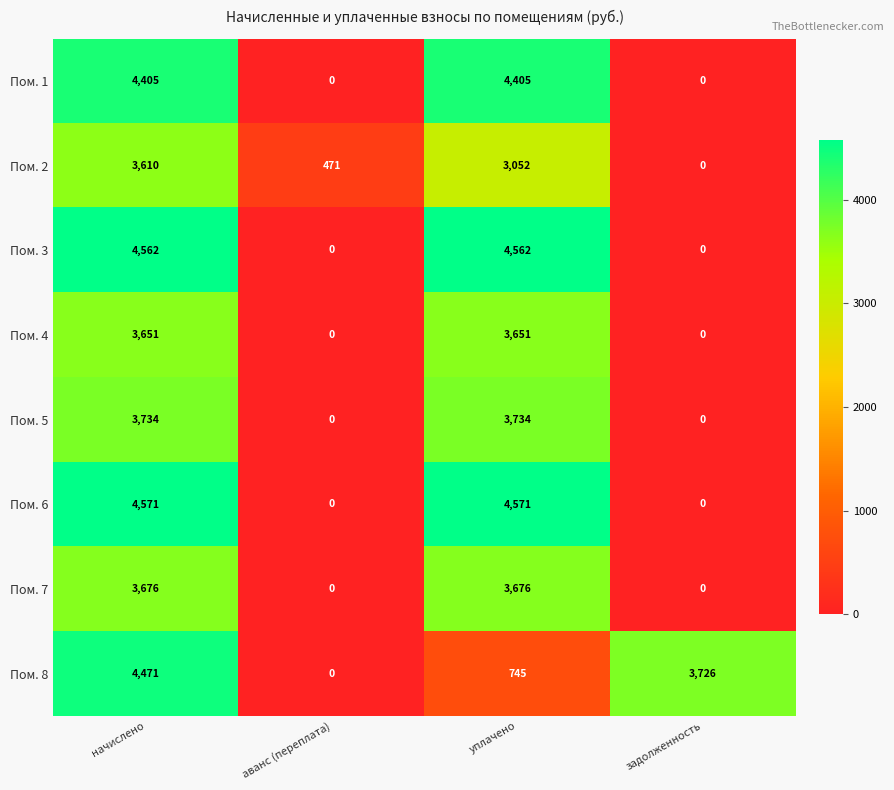

What is the difference between the highest and lowest values at аванс (переплата)?

471